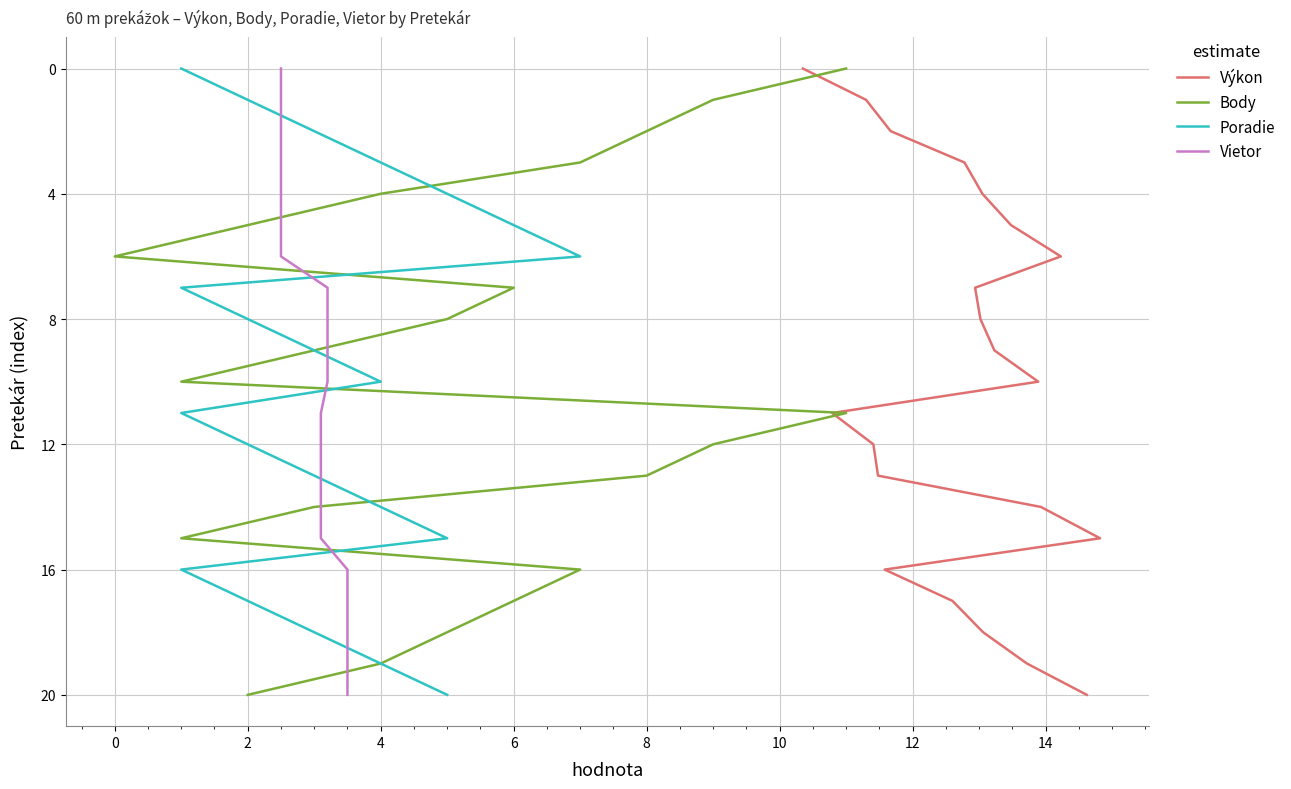

How many categories are shown in the chart?

21